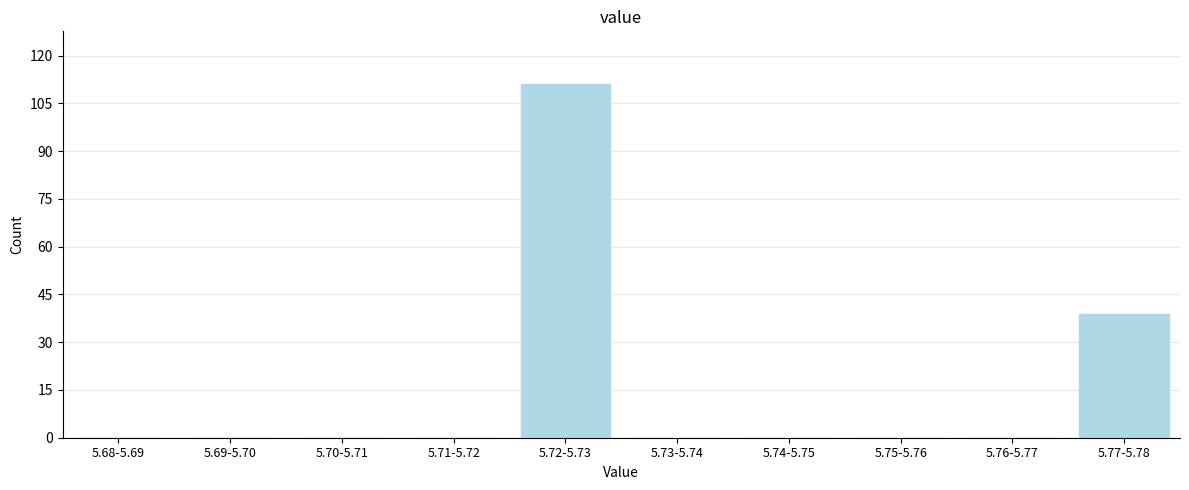

Reading left to right, extract all data points from this chart.

5.68-5.69=0	5.69-5.70=0	5.70-5.71=0	5.71-5.72=0	5.72-5.73=111	5.73-5.74=0	5.74-5.75=0	5.75-5.76=0	5.76-5.77=0	5.77-5.78=39